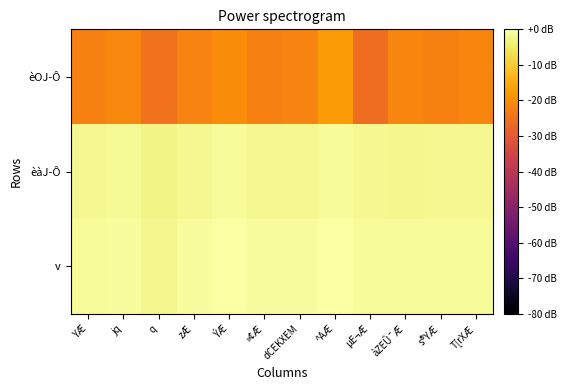

At s®YÆ, list the series in order from smallest to largest.

èOJ­Ô, èàJ­Ô, v